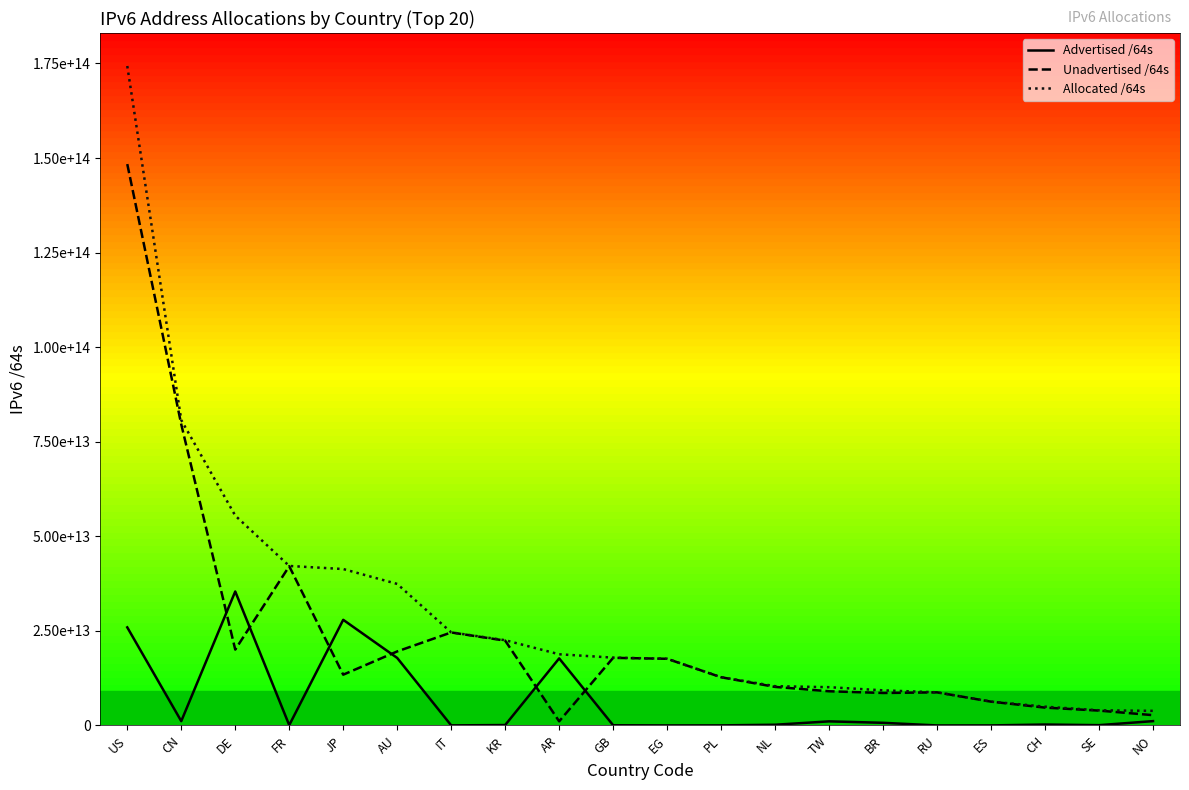

What are all the series names shown in the legend?

Advertised /64s, Unadvertised /64s, Allocated /64s